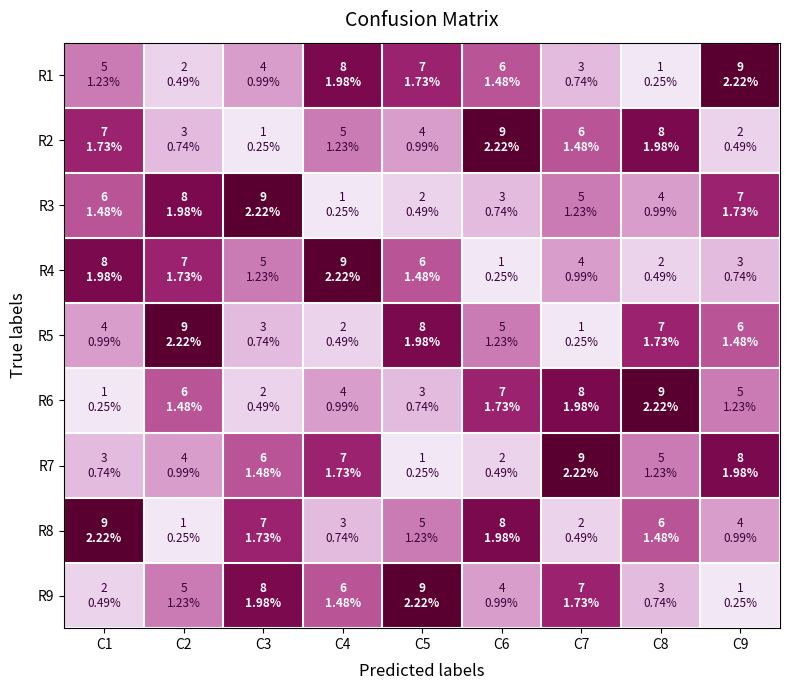

Which series changed the most between C6 and C9?

R2